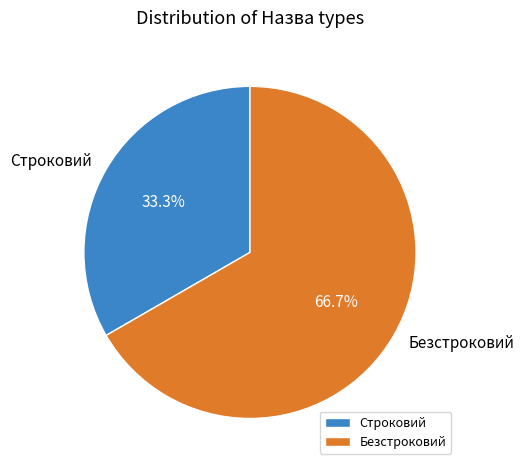

What percentage is the Безстроковий slice, to the nearest percent?

67%